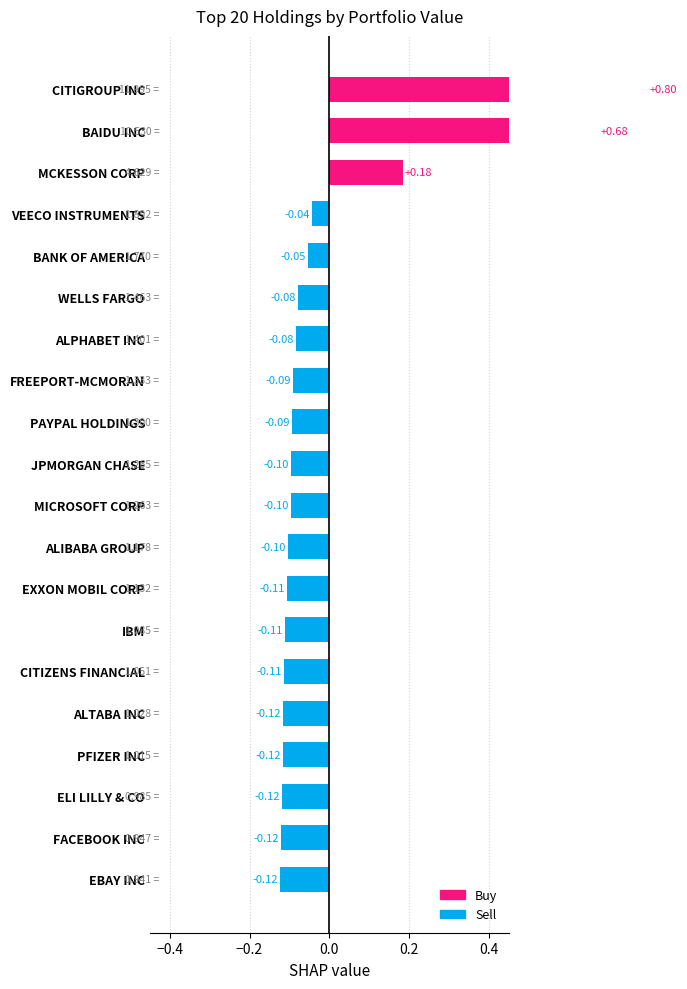

What is the value of the 17th bar from the left?

-0.1